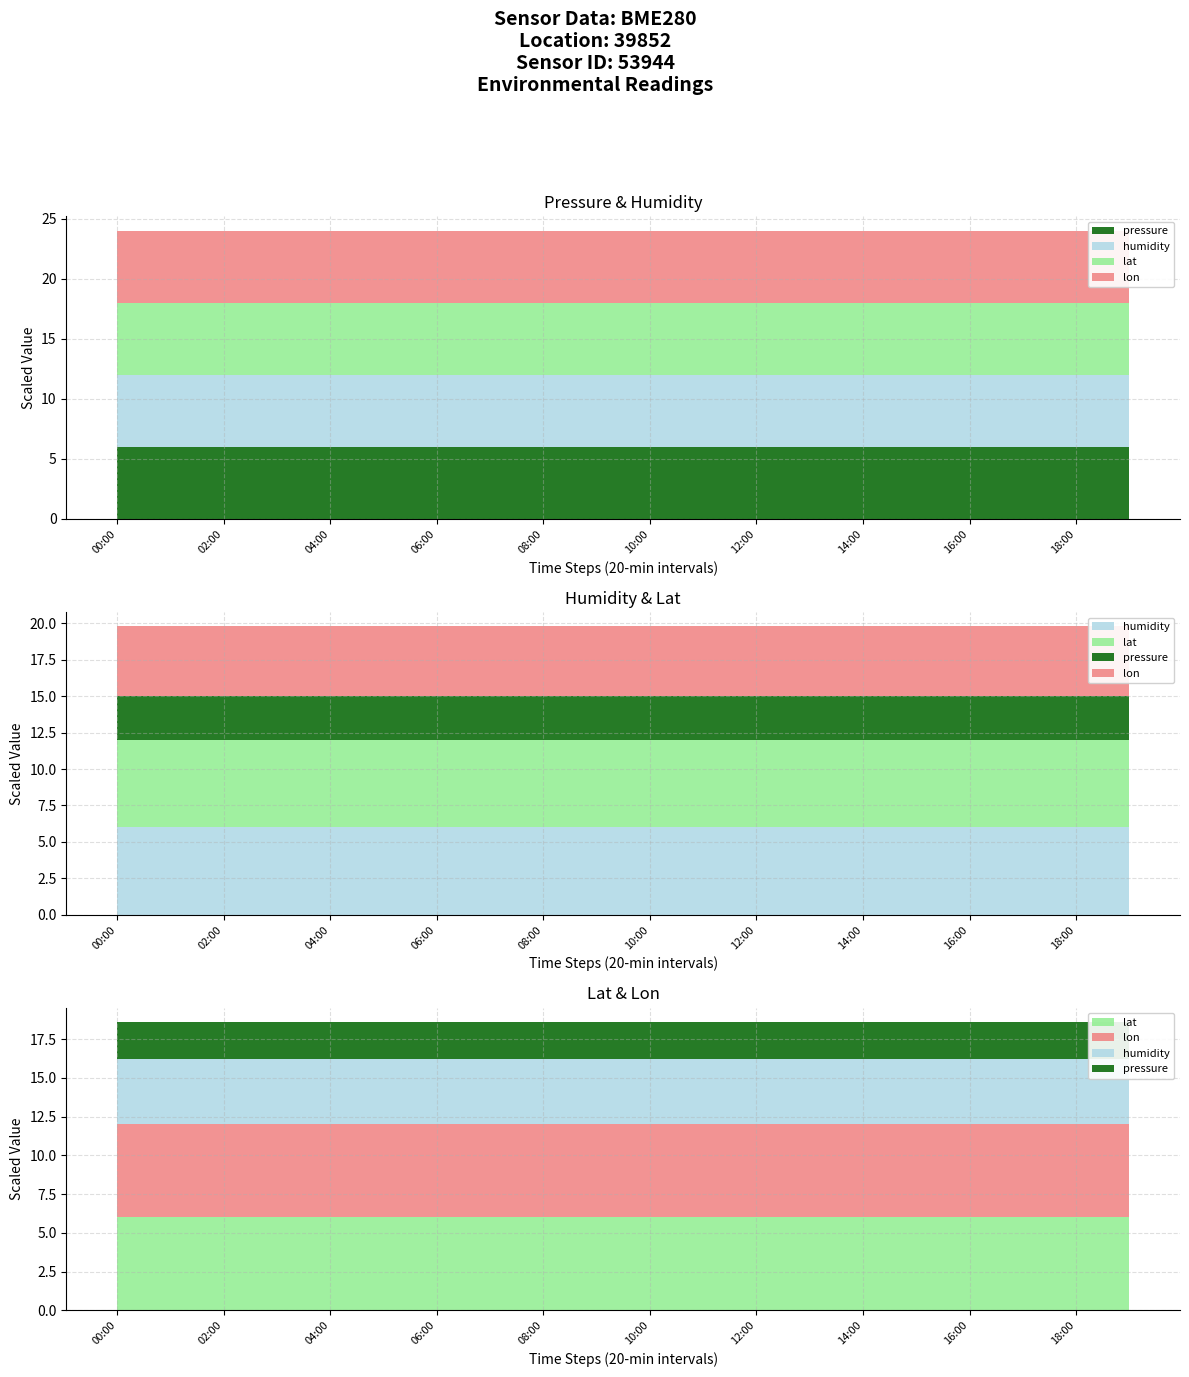

Reading left to right, what are all the values shown in this chart?

pressure: 66454.9	66454.9	66454.9	66454.9	66454.9	66454.9	66454.9	66454.9	66454.9	66454.9	66454.9	66454.9	66454.9	66454.9	66454.9	66454.9	66454.9	66454.9	66454.9	66454.9
humidity: 100.0	100.0	100.0	100.0	100.0	100.0	100.0	100.0	100.0	100.0	100.0	100.0	100.0	100.0	100.0	100.0	100.0	100.0	100.0	100.0
lat: 42.5	42.5	42.5	42.5	42.5	42.5	42.5	42.5	42.5	42.5	42.5	42.5	42.5	42.5	42.5	42.5	42.5	42.5	42.5	42.5
lon: 24.2	24.2	24.2	24.2	24.2	24.2	24.2	24.2	24.2	24.2	24.2	24.2	24.2	24.2	24.2	24.2	24.2	24.2	24.2	24.2